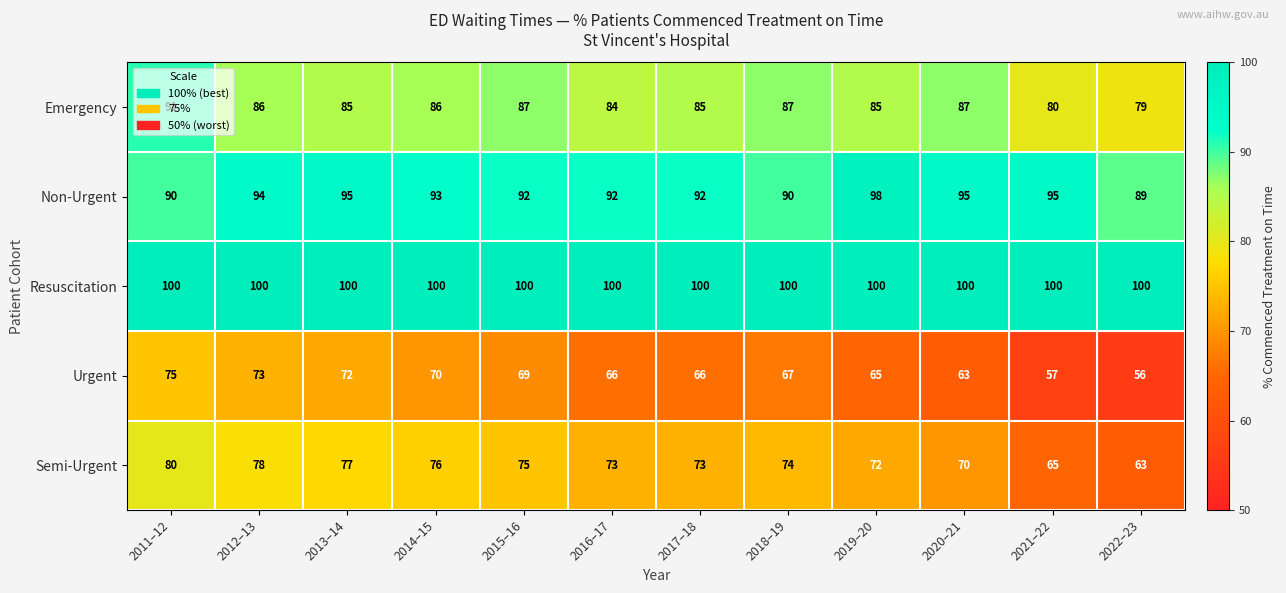

Which series has the largest total across all categories?

Resuscitation